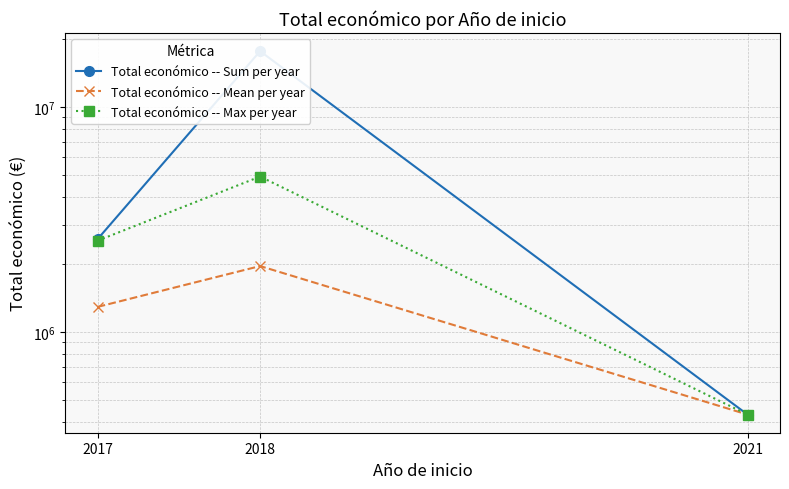

List the series in order of their peak value, highest first.

Total económico -- Sum per year, Total económico -- Max per year, Total económico -- Mean per year